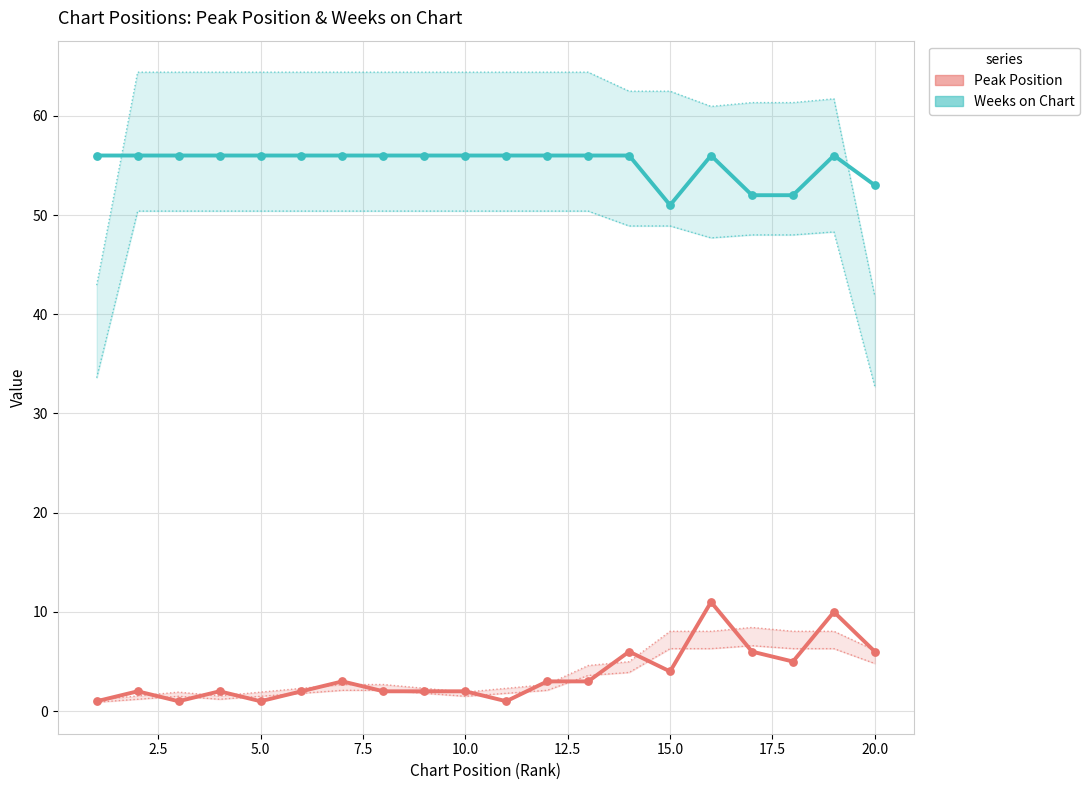

Is the value of Peak Position at 10 greater than the value of Weeks on Chart at 11?

No